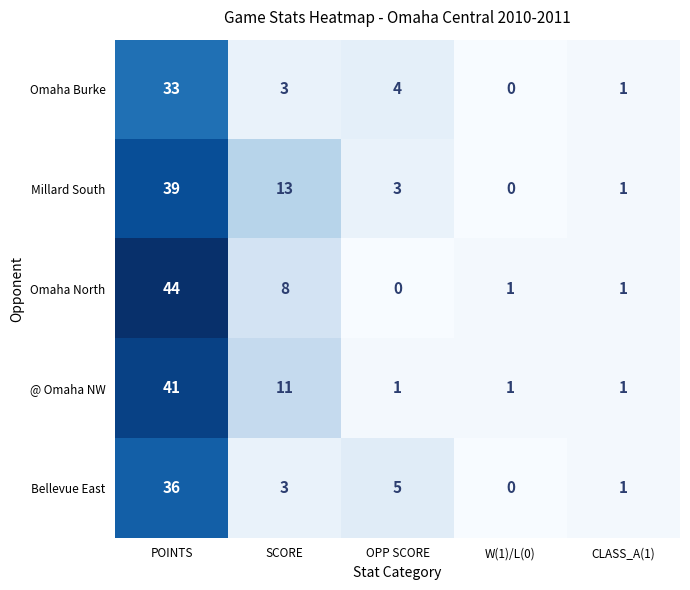

What is the maximum value shown in the chart?

44